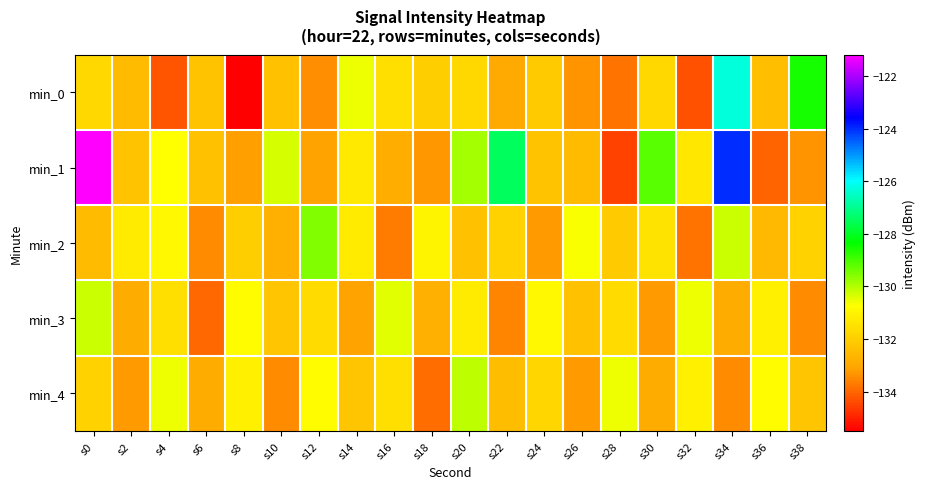

Rank the series at s28 from highest to lowest value.

min_4, min_3, min_2, min_0, min_1